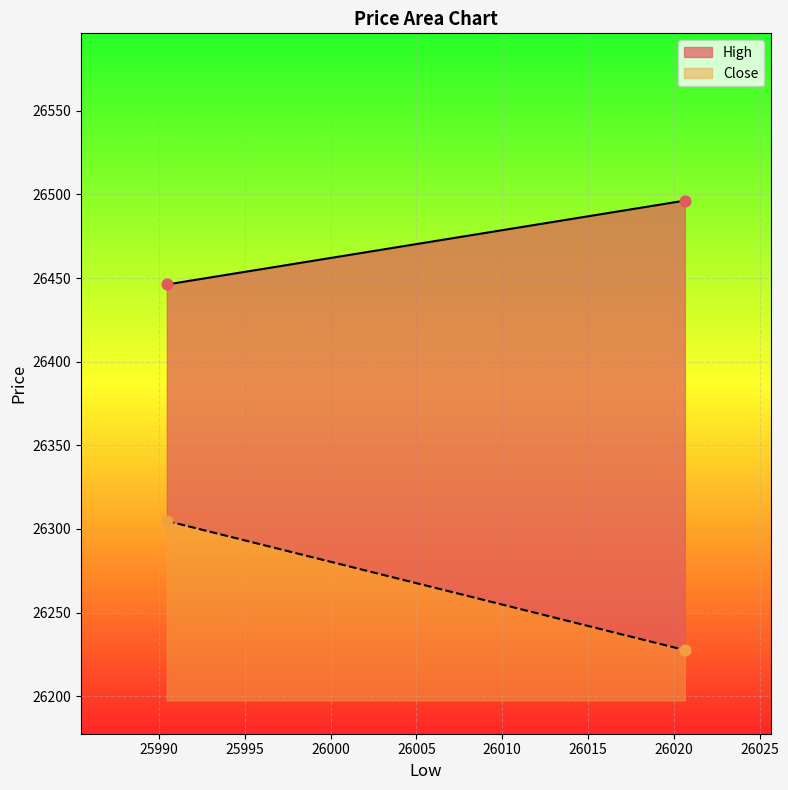

What are all the series names shown in the legend?

High, Close